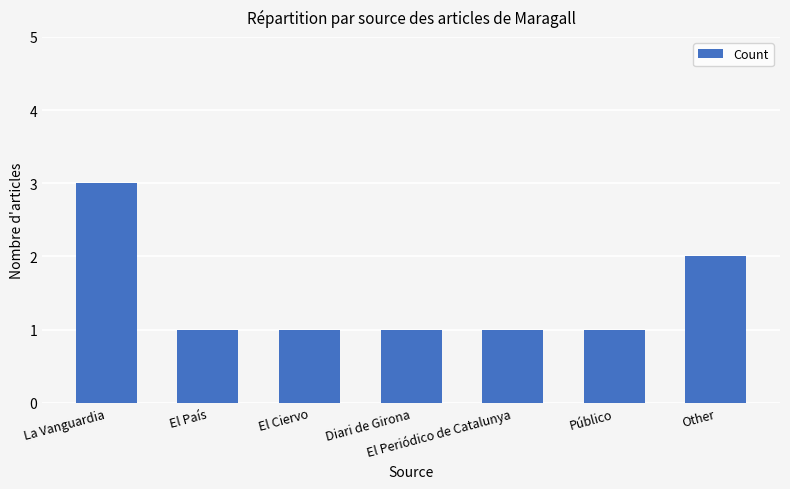

Where is the data nearest to the value 2?

Other